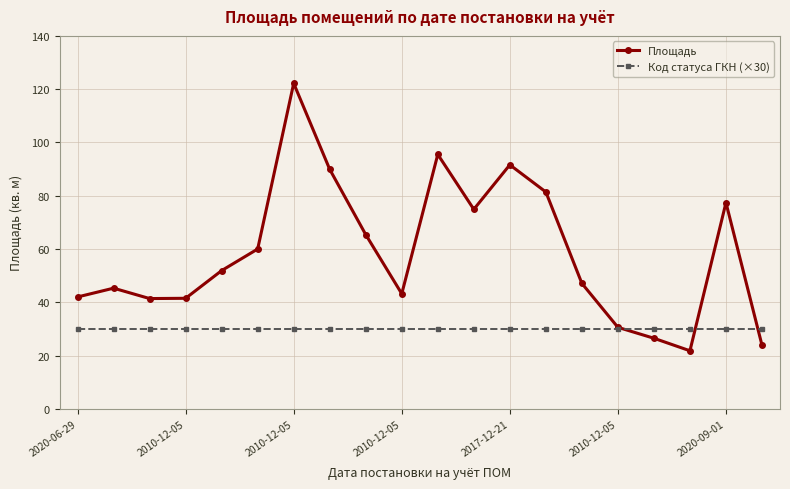

How many lines are shown in the chart?

2